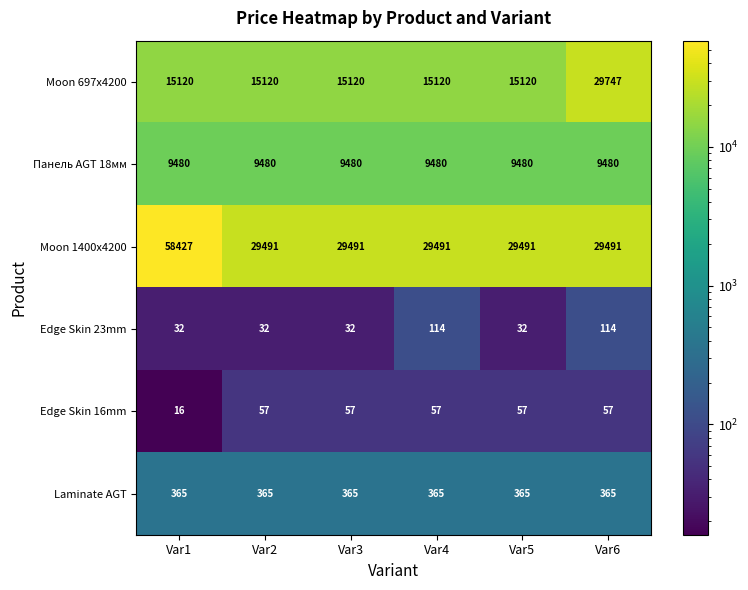

Rank the series at Var1 from lowest to highest value.

Edge Skin 16mm, Edge Skin 23mm, Laminate AGT, Панель AGT 18мм, Moon 697x4200, Moon 1400x4200